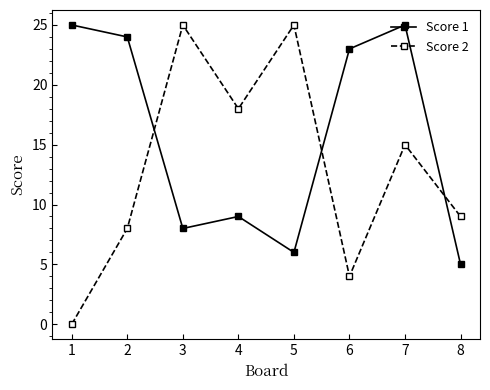

What is the maximum value shown in the chart?

25